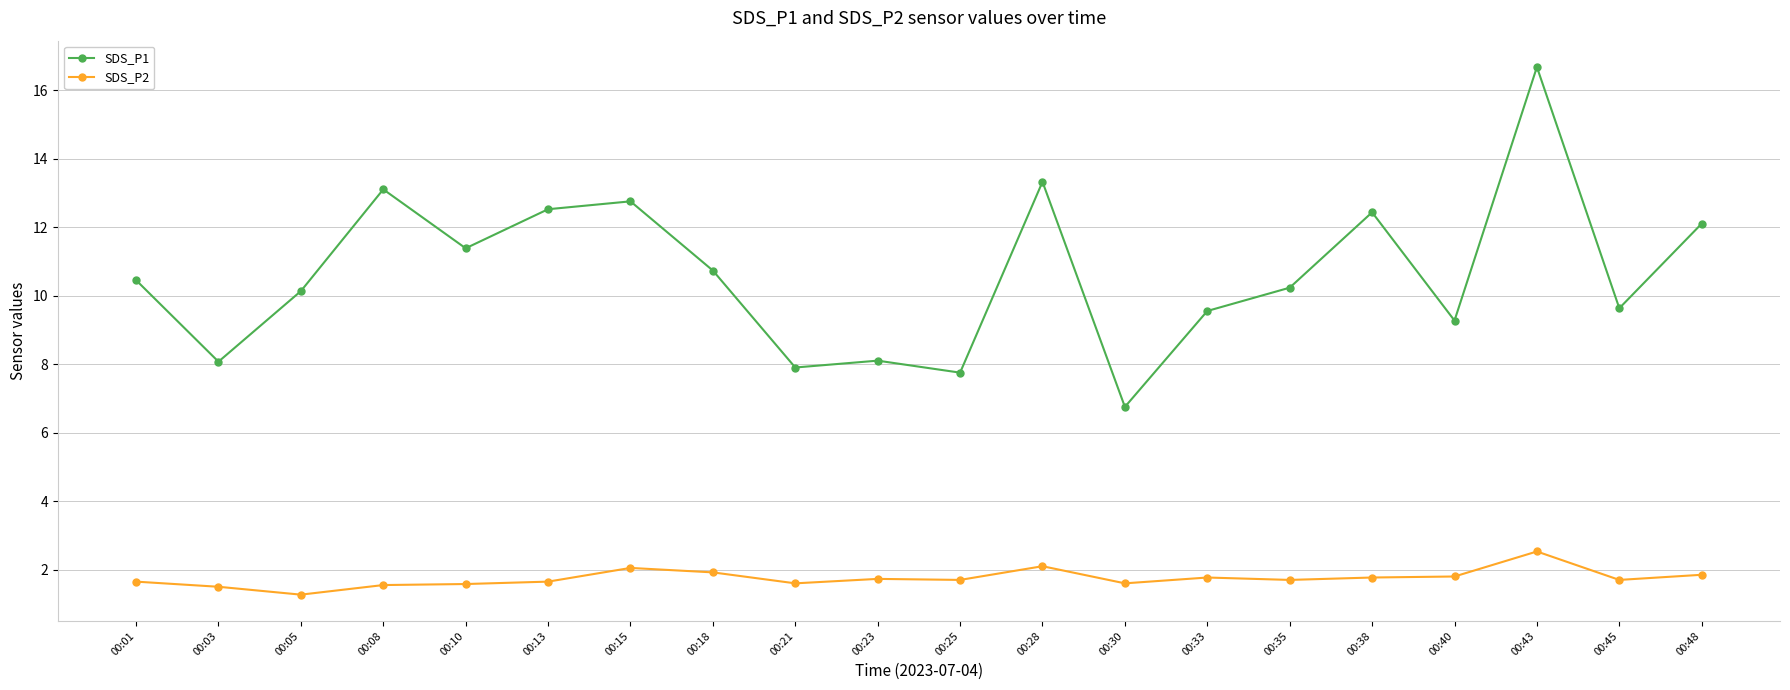

What are all the series names shown in the legend?

SDS_P1, SDS_P2